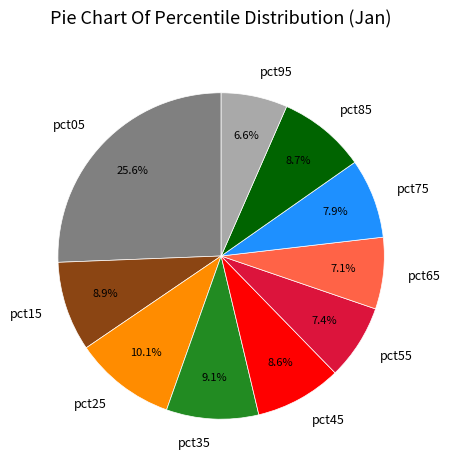

Count the number of slices in the pie.

10